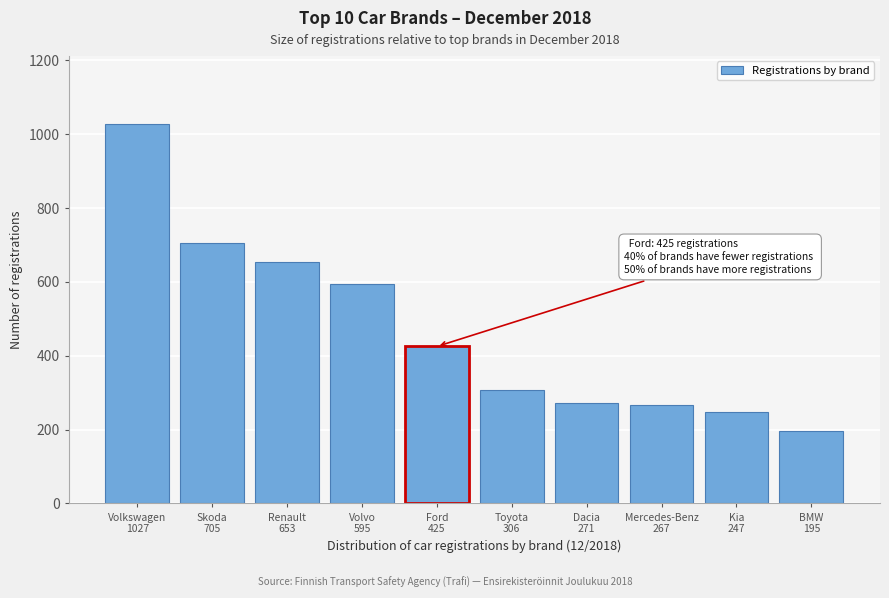

What is the average value?

469